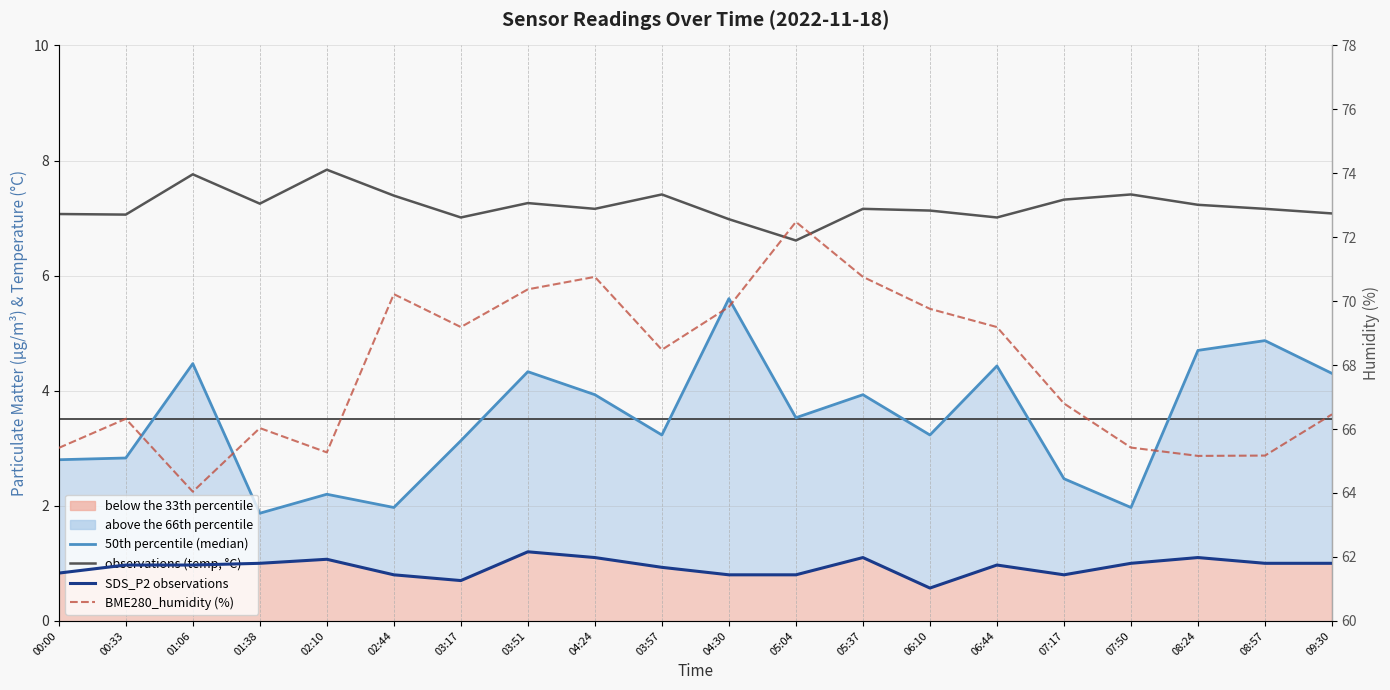

True or false: BME280_humidity (%) and 50th percentile (median) cross at least once.

False